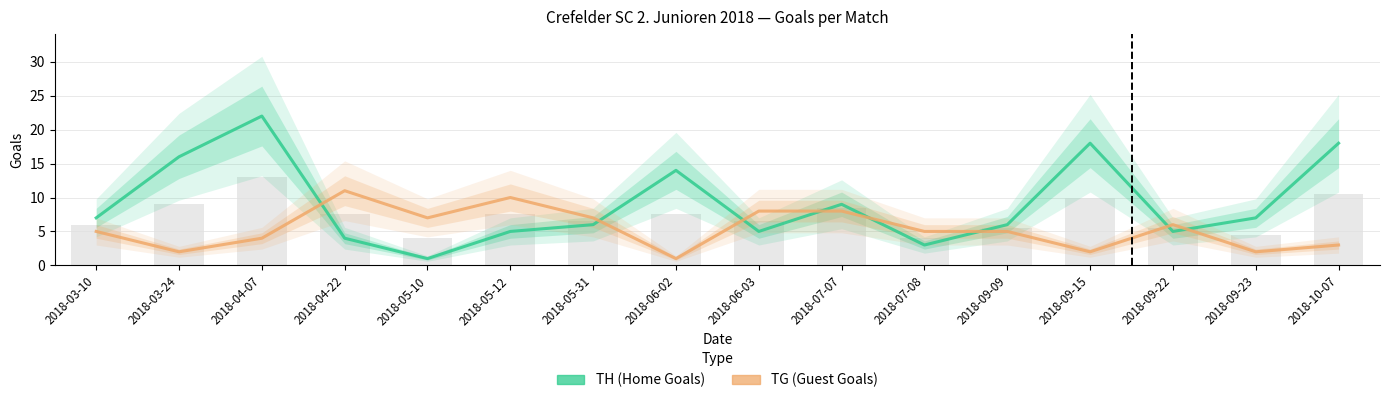

How many values in the TH (Home Goals) series are below 7?

8